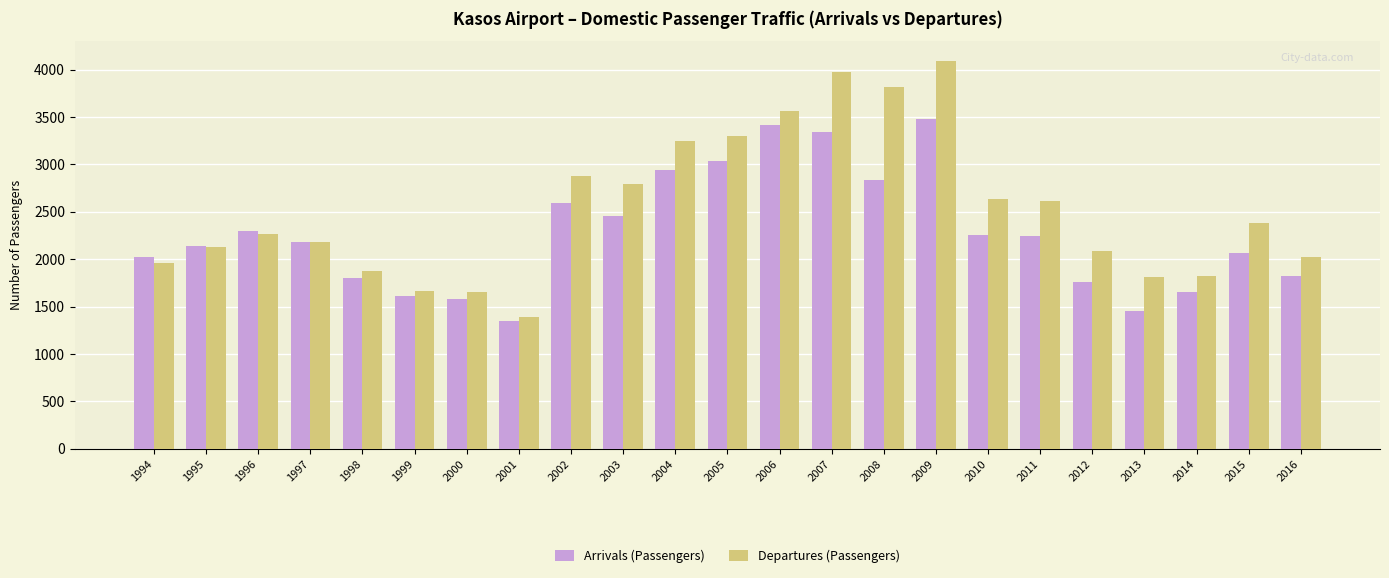

List the series in order of their peak value, highest first.

Departures (Passengers), Arrivals (Passengers)